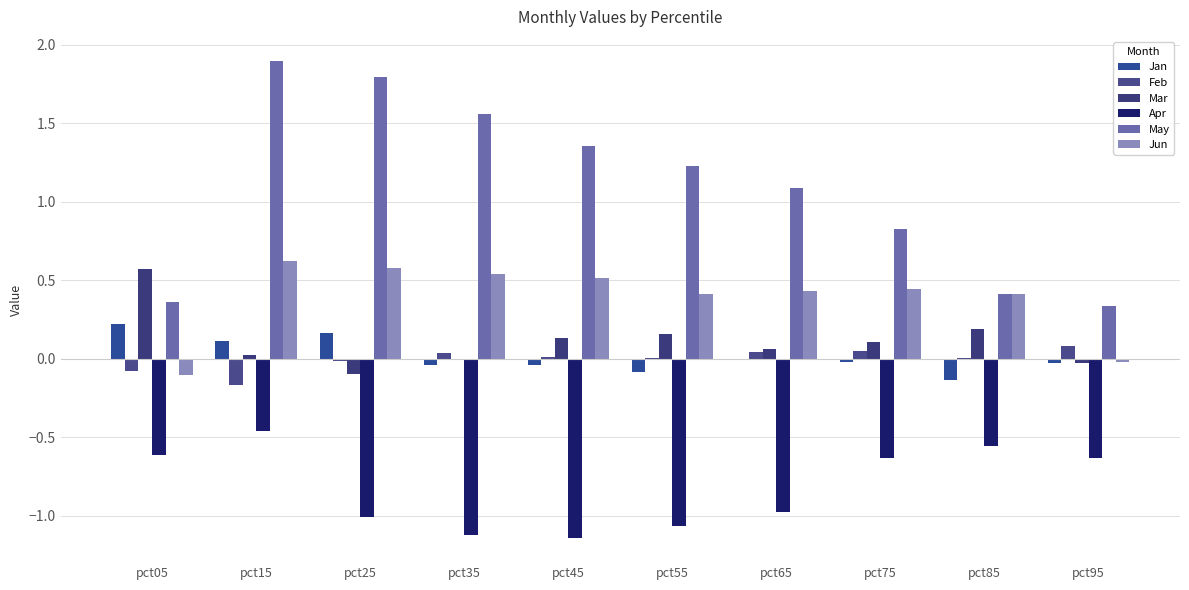

Which series has the largest total across all categories?

May